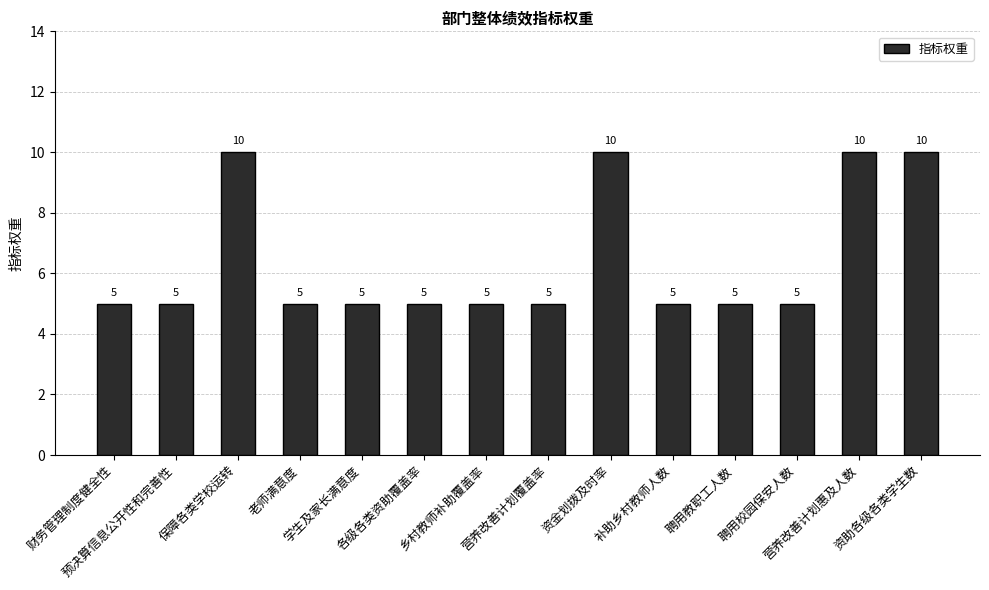

What is the minimum value shown in the chart?

5